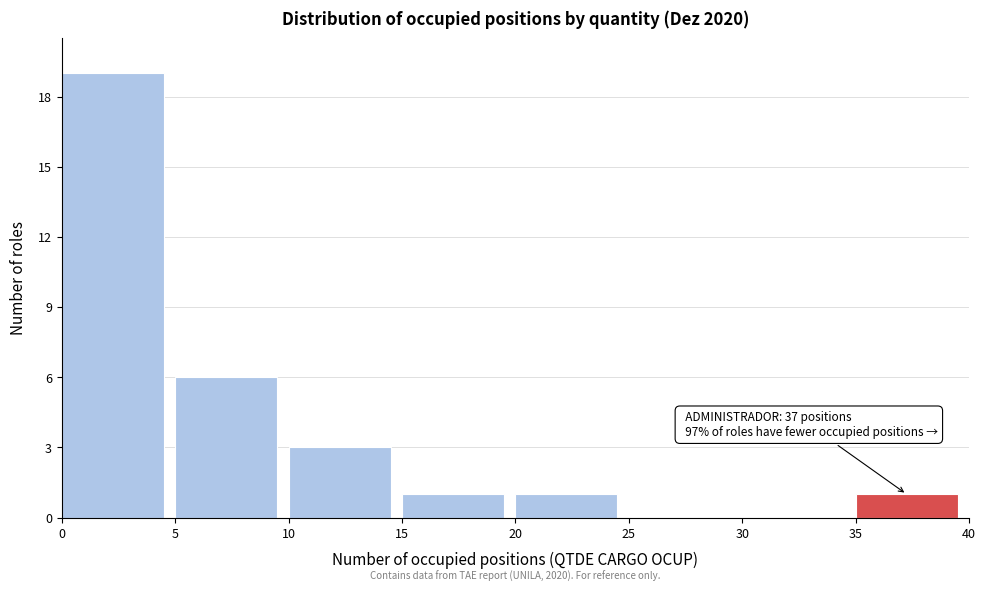

Over which range of the x-axis is the bar tallest?

0 to 5